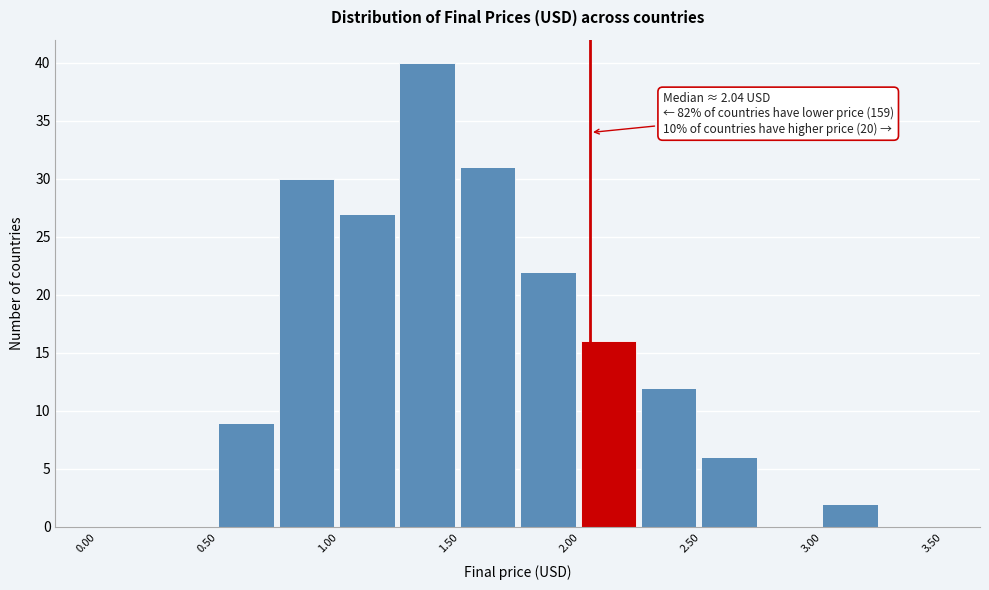

Over which range of the x-axis is the bar tallest?

1.25 to 1.50